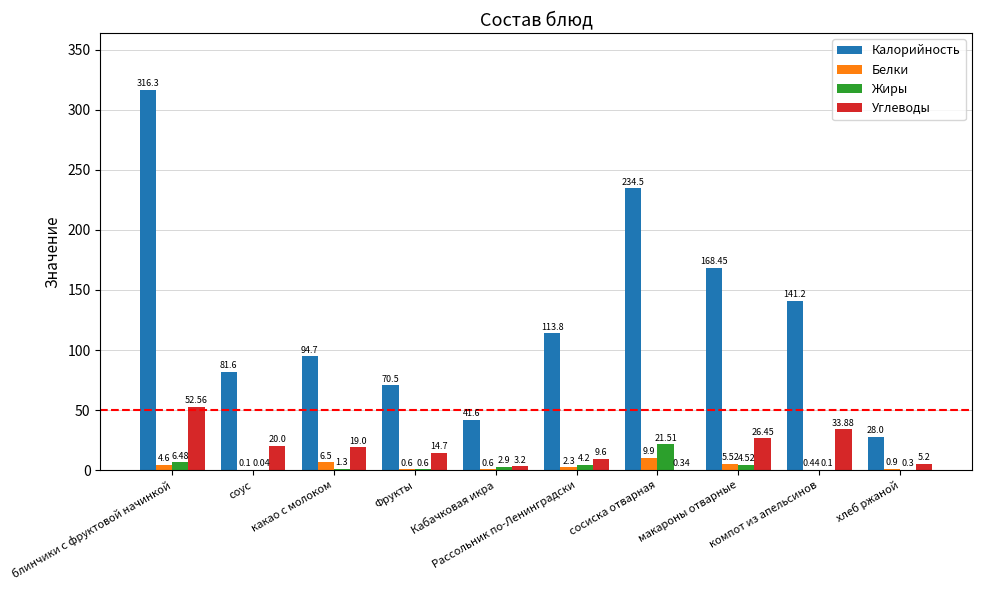

Is the value of Белки at какао с молоком greater than the value of Калорийность at Кабачковая икра?

No